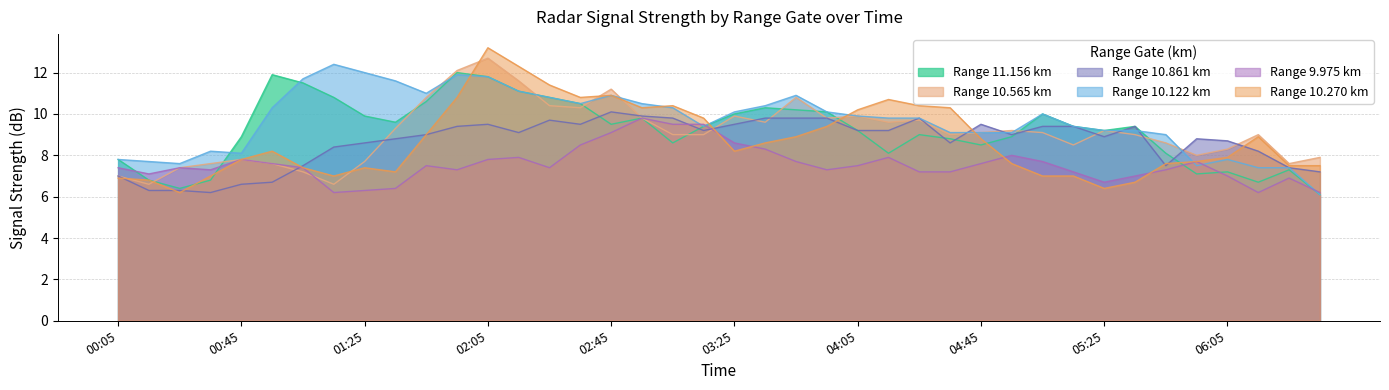

The value of 10.861 at 02:45 is 17.0. True or false?

False